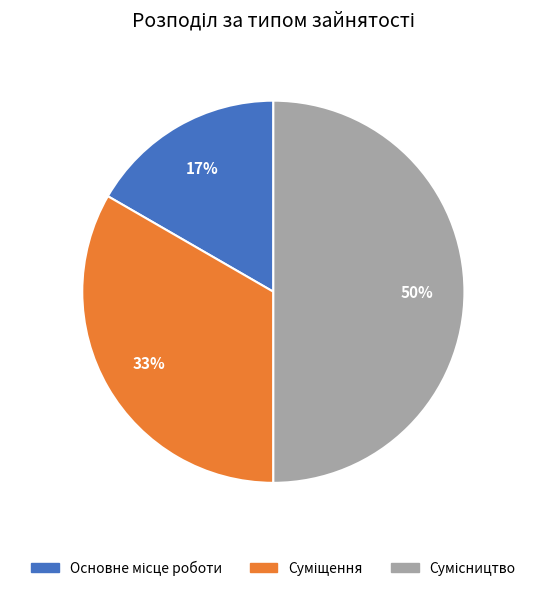

To the nearest percent, what is the difference between the largest and smallest slice percentages?

33%